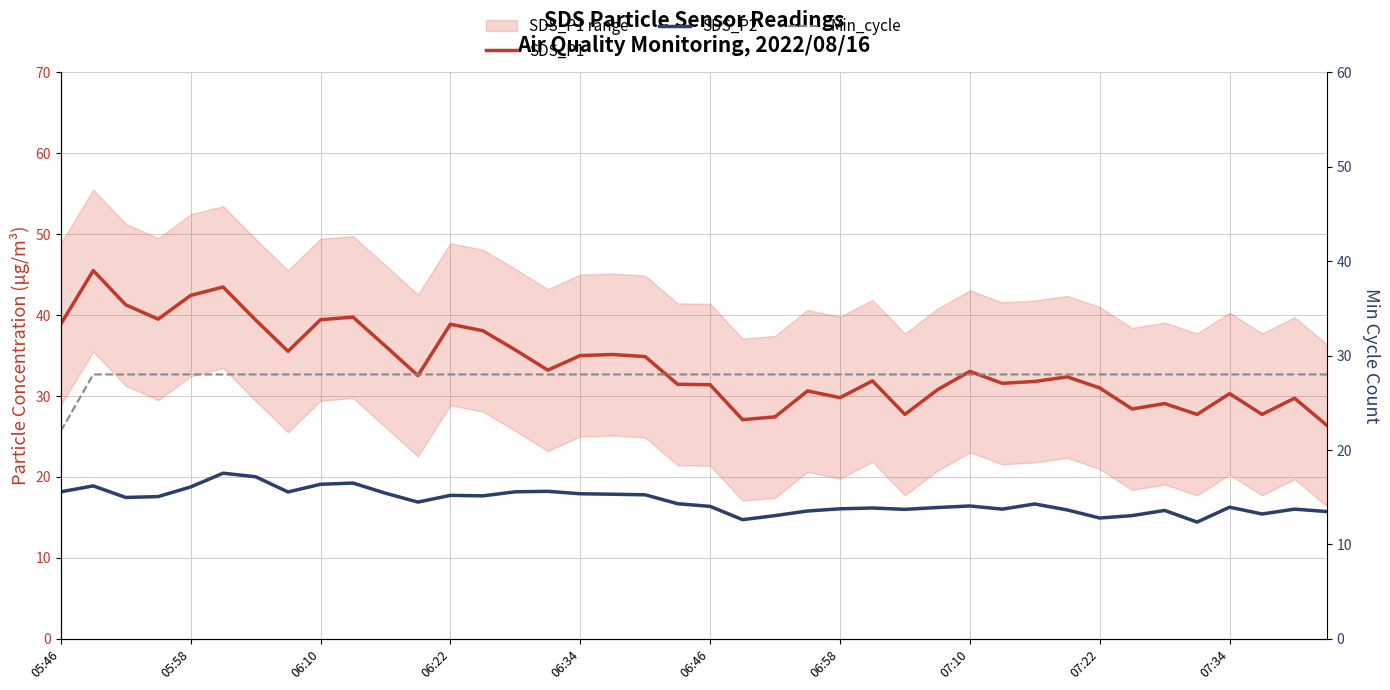

At 15, list the series in order from smallest to largest.

SDS_P2, Min_cycle, SDS_P1